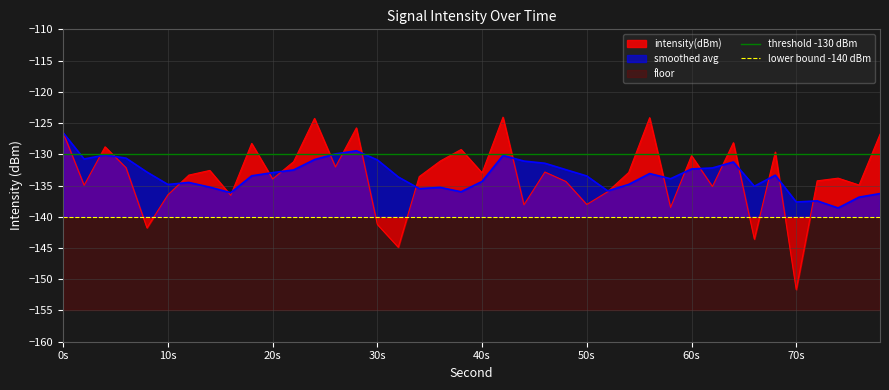

What is the average value of the threshold -130 dBm series?

-130